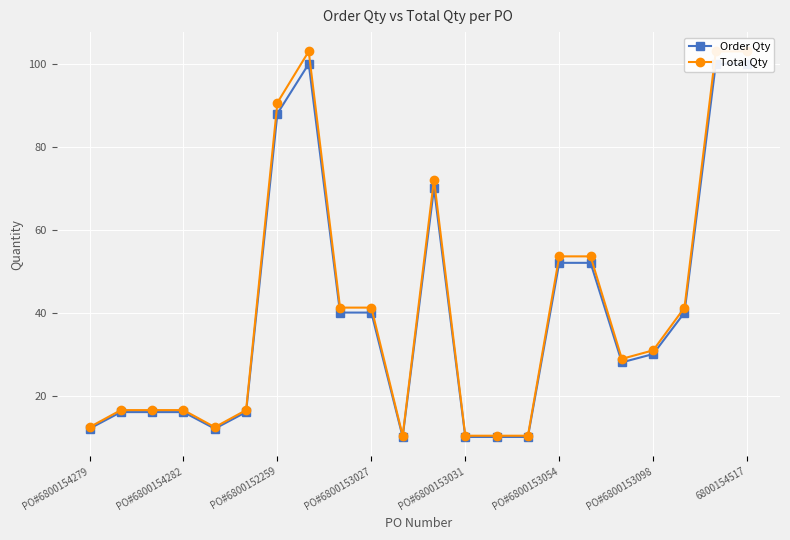

Which series has the largest total across all categories?

Total Qty